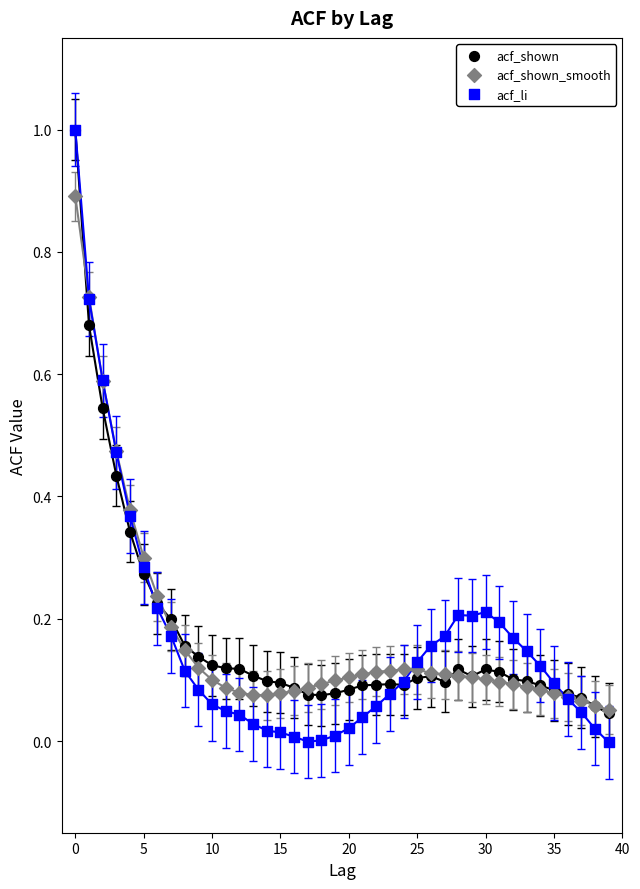

What are all the series names shown in the legend?

acf_shown, acf_shown_smooth, acf_li